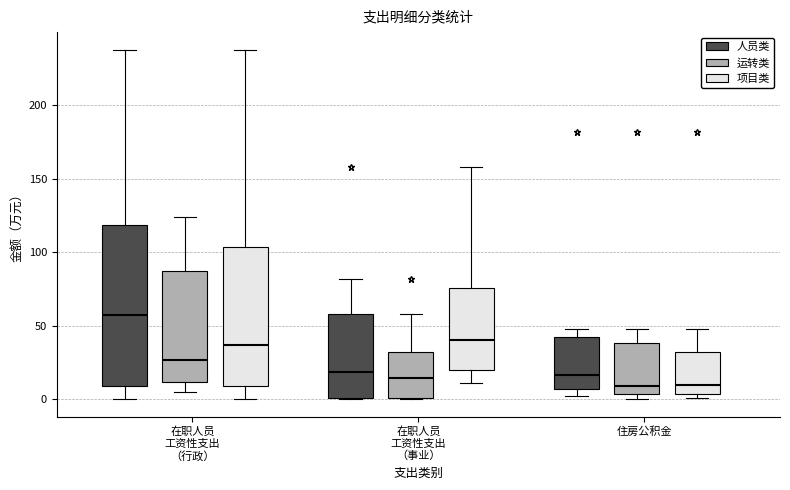

Reading left to right, read every box against the y-axis: the position of its median line, the range the box covers, and the ends of its whiskers. The values are not printed on the chart, so give them approximately, as read against the axis.

在职人员 工资性支出 （行政） (人员类): median 55, box 10 to 120, whiskers 0 to 240
在职人员 工资性支出 （行政） (运转类): median 25, box 10 to 85, whiskers 5 to 125
在职人员 工资性支出 （行政） (项目类): median 35, box 10 to 105, whiskers 0 to 240
在职人员 工资性支出 （事业） (人员类): median 20, box 0 to 60, whiskers 0 to 80
在职人员 工资性支出 （事业） (运转类): median 15, box 0 to 30, whiskers 0 to 60
在职人员 工资性支出 （事业） (项目类): median 40, box 20 to 75, whiskers 10 to 160
住房公积金 (人员类): median 15, box 5 to 40, whiskers 0 to 50
住房公积金 (运转类): median 10, box 5 to 40, whiskers 0 to 50
住房公积金 (项目类): median 10, box 5 to 30, whiskers 0 to 50